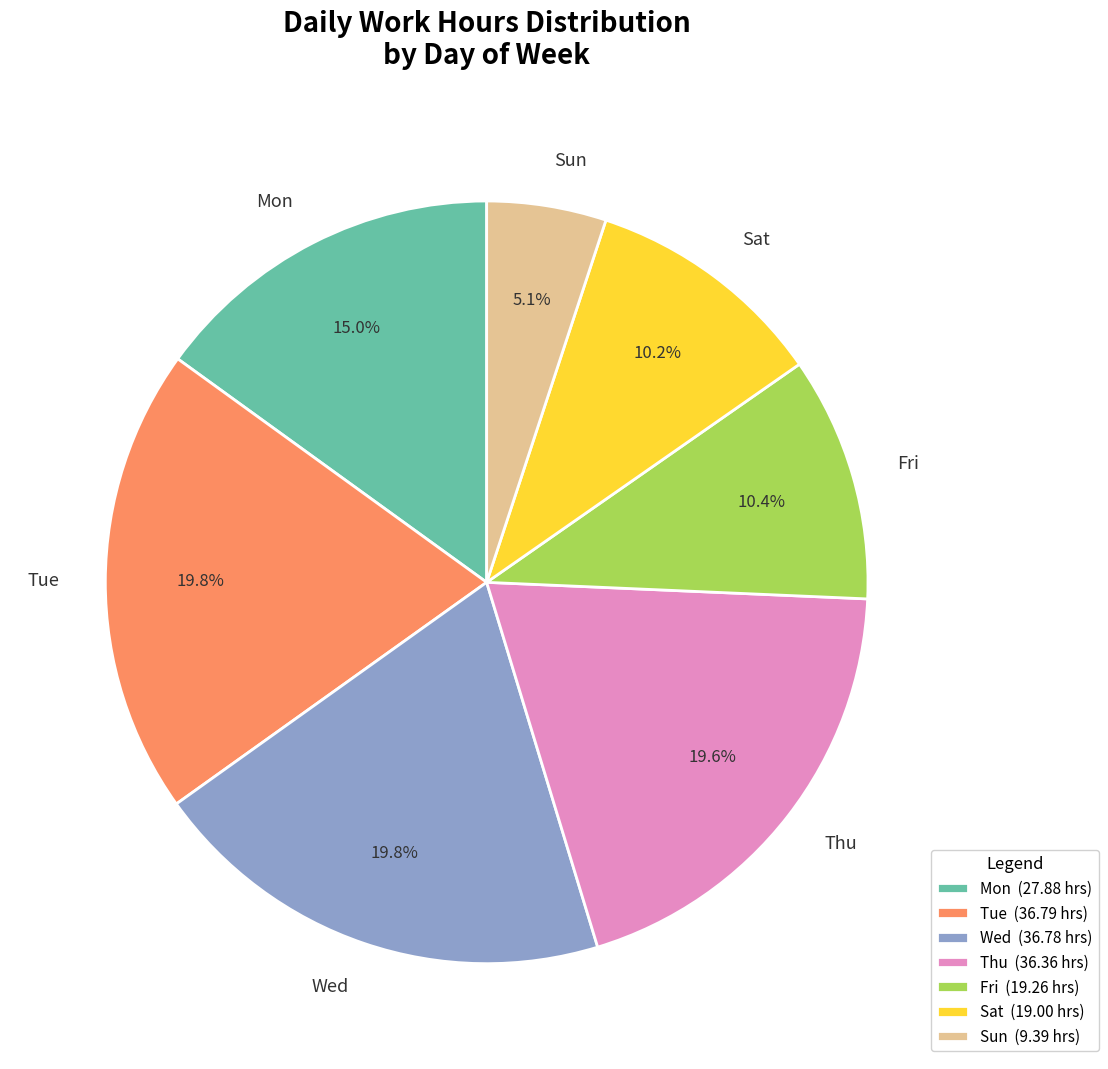

Which has a higher value, Wed or Sat?

Wed